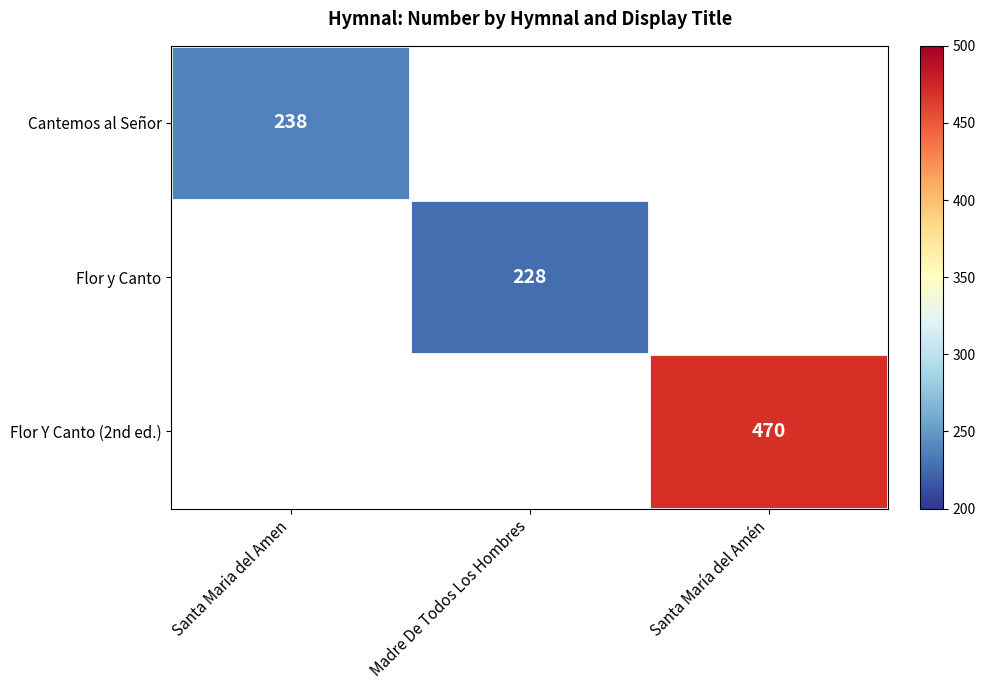

How many categories are shown in the chart?

3